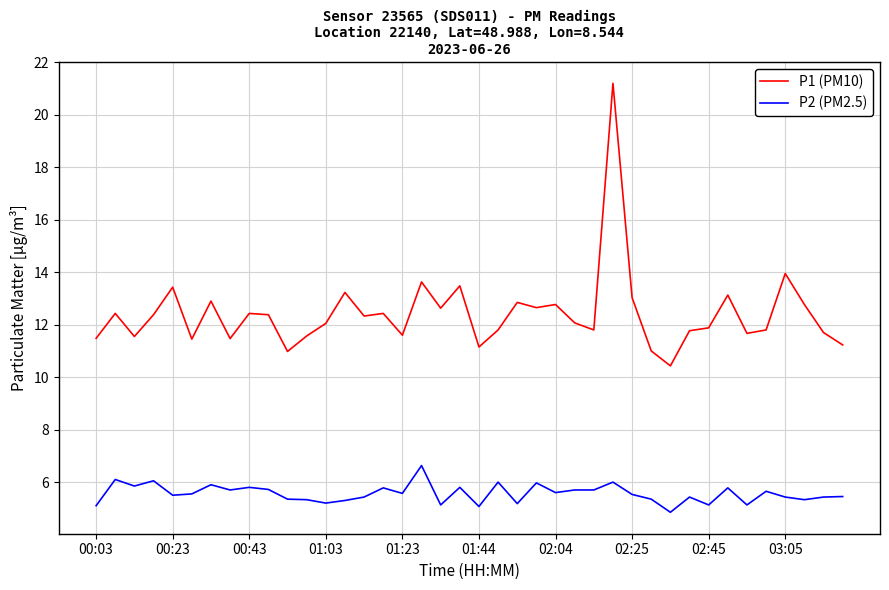

Which series has the largest total across all categories?

P1 (PM10)